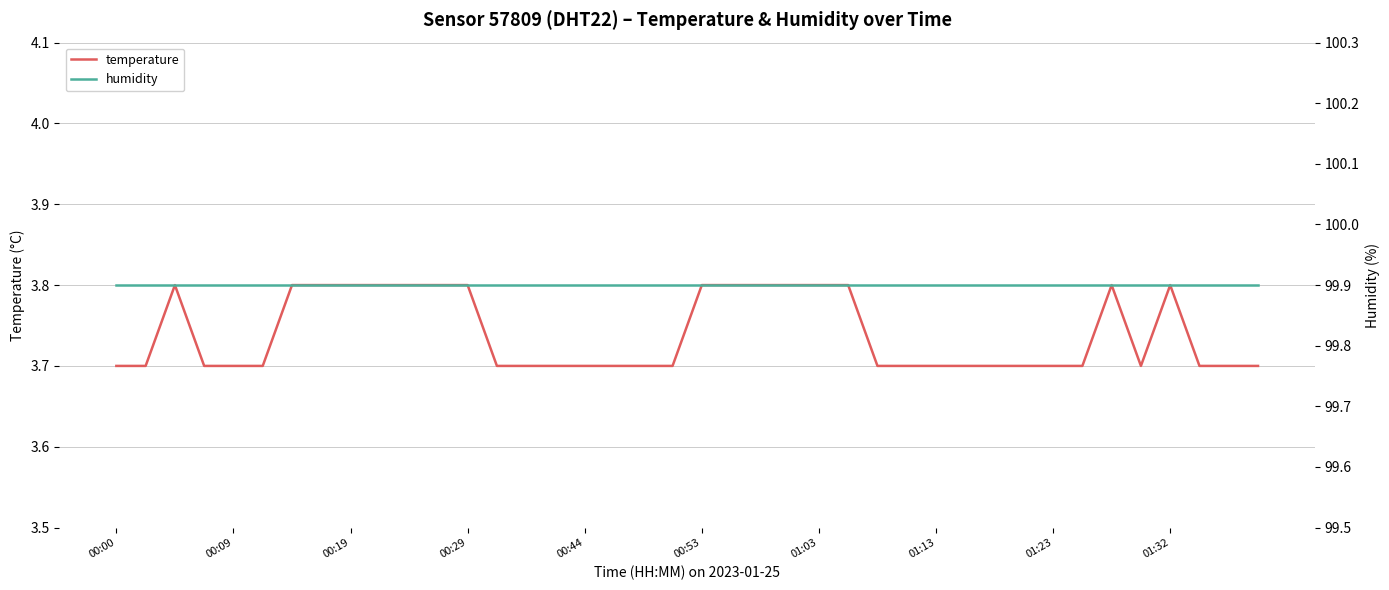

What is the spread (max minus min) of values at 17?

96.2